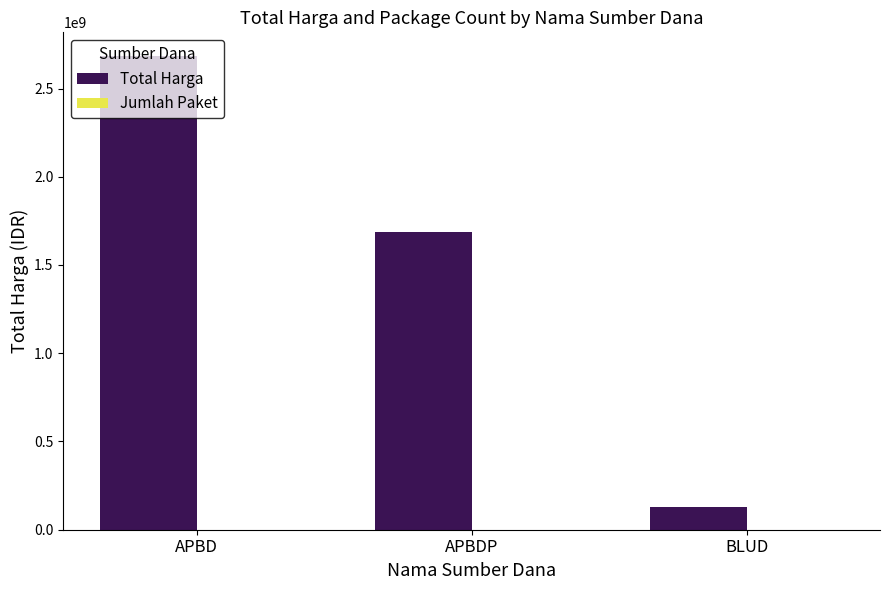

How many data points does each series have?

3